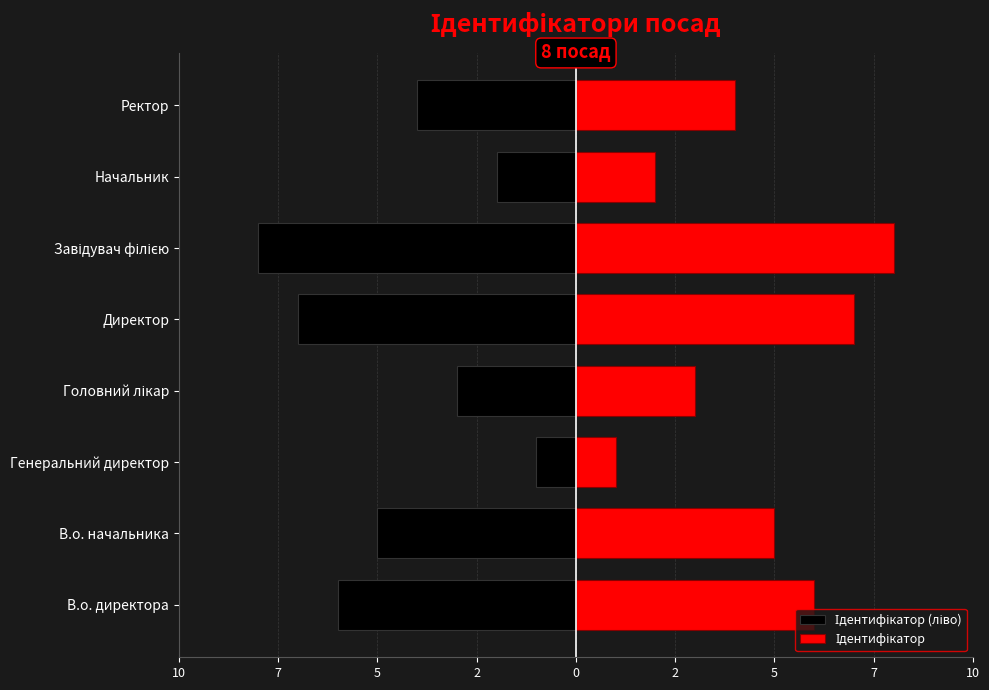

Is it true that Ідентифікатор equals 8 at Завідувач філією?

True